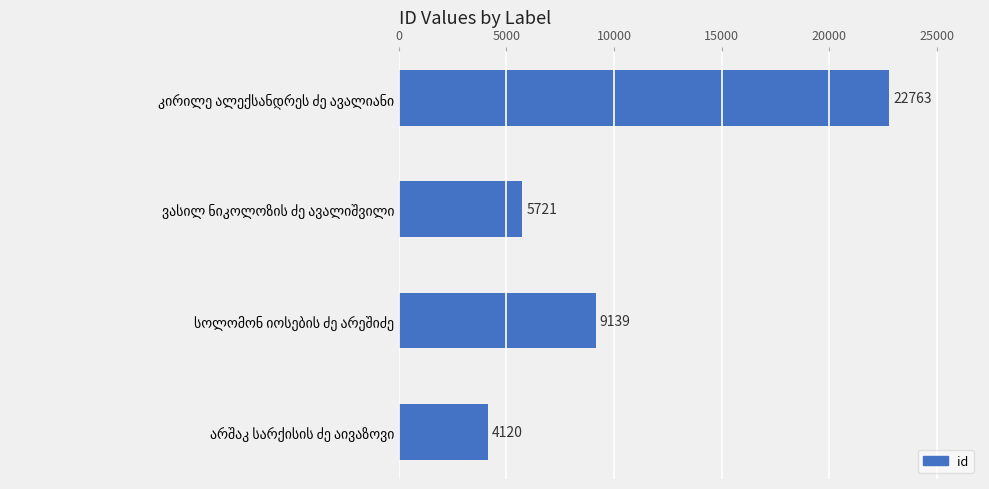

What is the value of the 3rd bar from the top?

9139